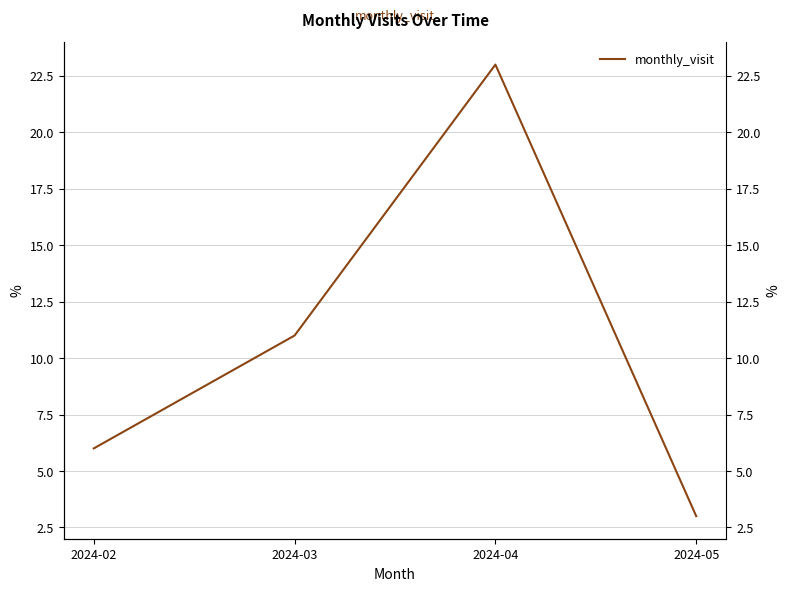

How many data points does each series have?

4